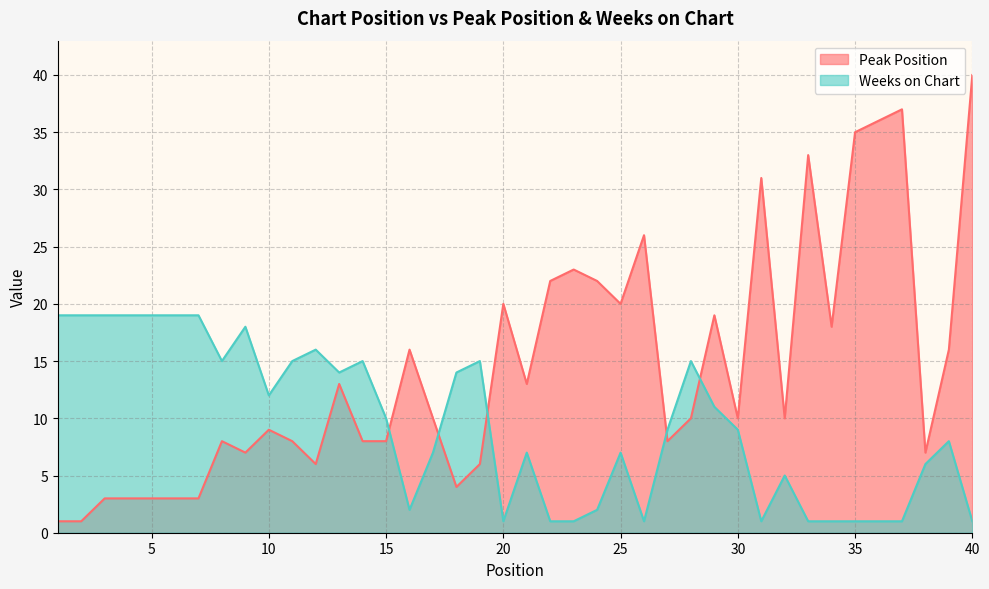

Is the value of Peak Position at 34 greater than the value of Weeks on Chart at 22?

Yes